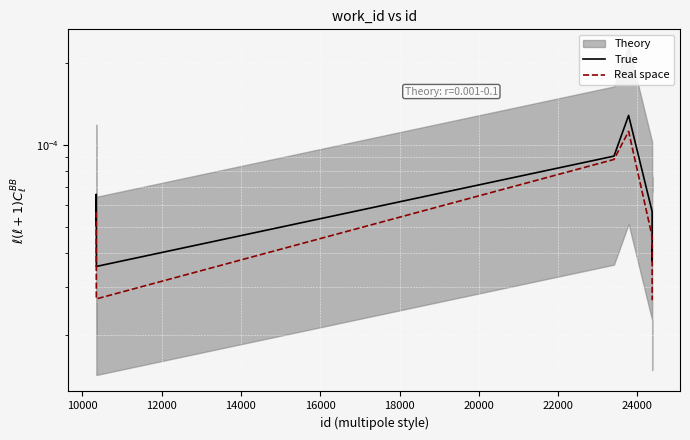

Which series has the largest total across all categories?

True